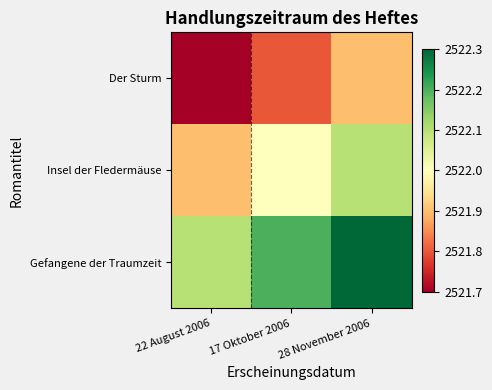

Rank the series by their average value, from lowest to highest.

Der Sturm, Insel der Fledermäuse, Gefangene der Traumzeit